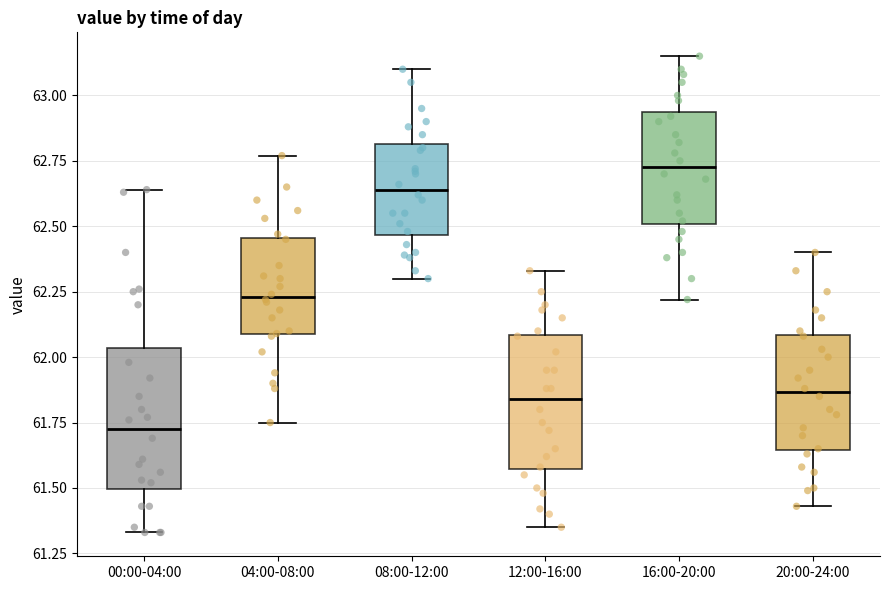

Reading left to right, read every box against the y-axis: the position of its median line, the range the box covers, and the ends of its whiskers. The values are not printed on the chart, so give them approximately, as read against the axis.

00:00-04:00: median 61.75, box 61.50 to 62.05, whiskers 61.35 to 62.65
04:00-08:00: median 62.25, box 62.10 to 62.45, whiskers 61.75 to 62.75
08:00-12:00: median 62.65, box 62.45 to 62.80, whiskers 62.30 to 63.10
12:00-16:00: median 61.85, box 61.55 to 62.10, whiskers 61.35 to 62.35
16:00-20:00: median 62.75, box 62.50 to 62.95, whiskers 62.20 to 63.15
20:00-24:00: median 61.85, box 61.65 to 62.10, whiskers 61.45 to 62.40